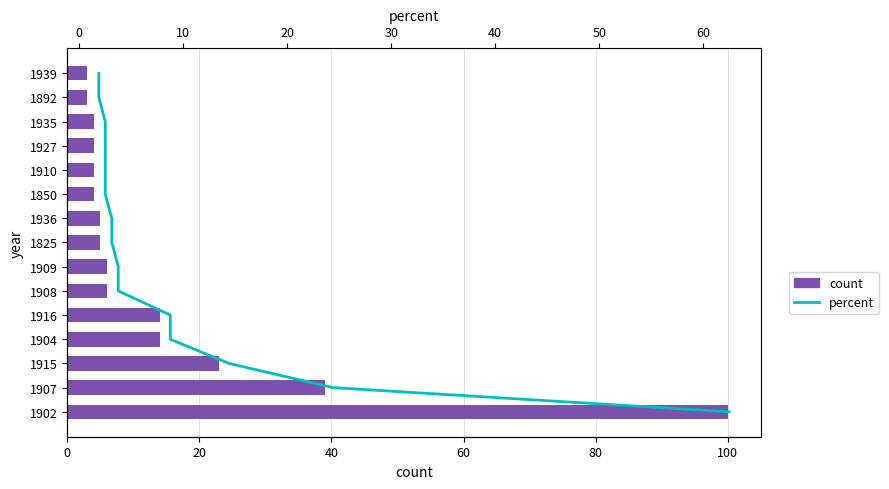

Rank the series by their maximum value, from lowest to highest.

percent, count